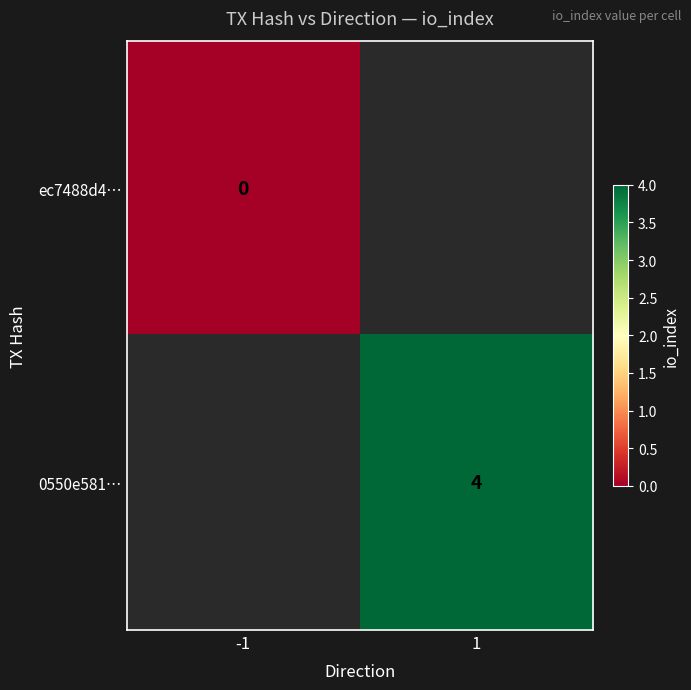

Is the value of ec7488d4… at -1 greater than the value of 0550e581… at 1?

No